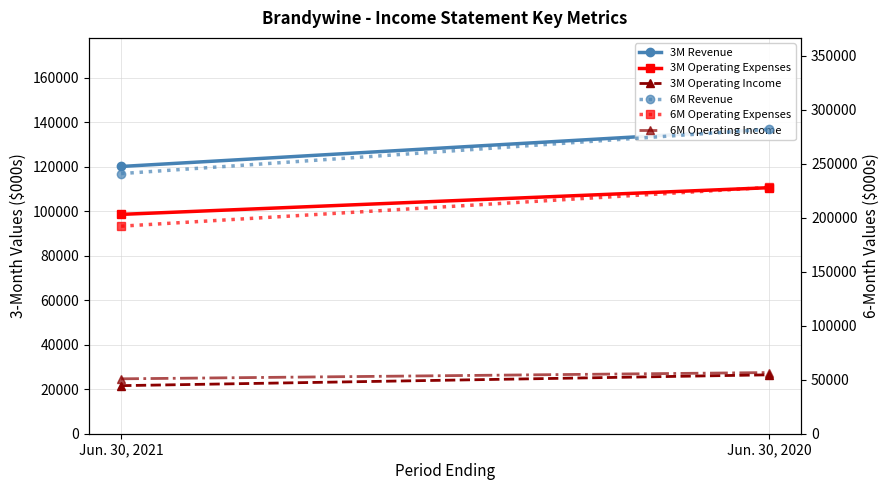

Reading left to right, list all the values displayed in this chart.

3M Revenue: 120102	136837
3M Operating Expenses: 98568	110568
3M Operating Income: 21602	26470
6M Revenue: 240871	281925
6M Operating Expenses: 192169	228077
6M Operating Income: 50837	56635